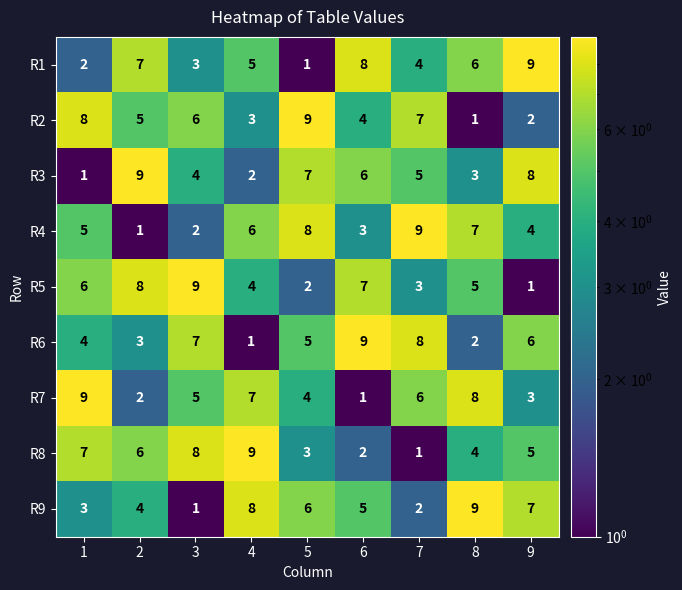

Is it true that R9 equals 3 at 7?

False